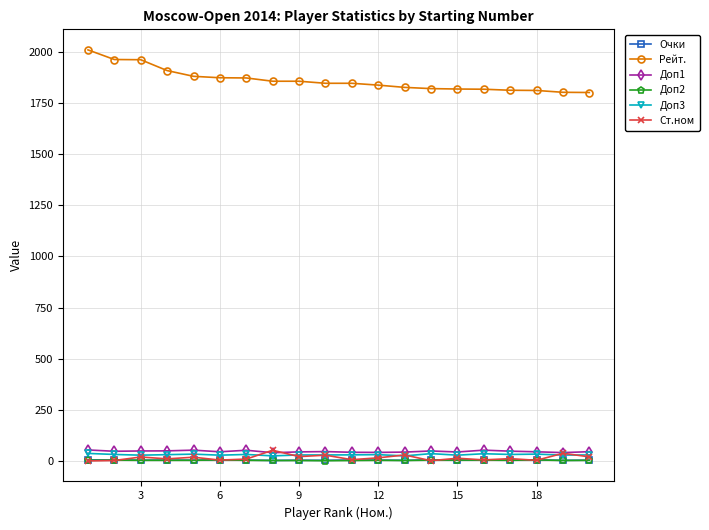

True or false: Ст.ном has more than 1 points higher than both neighbors.

True